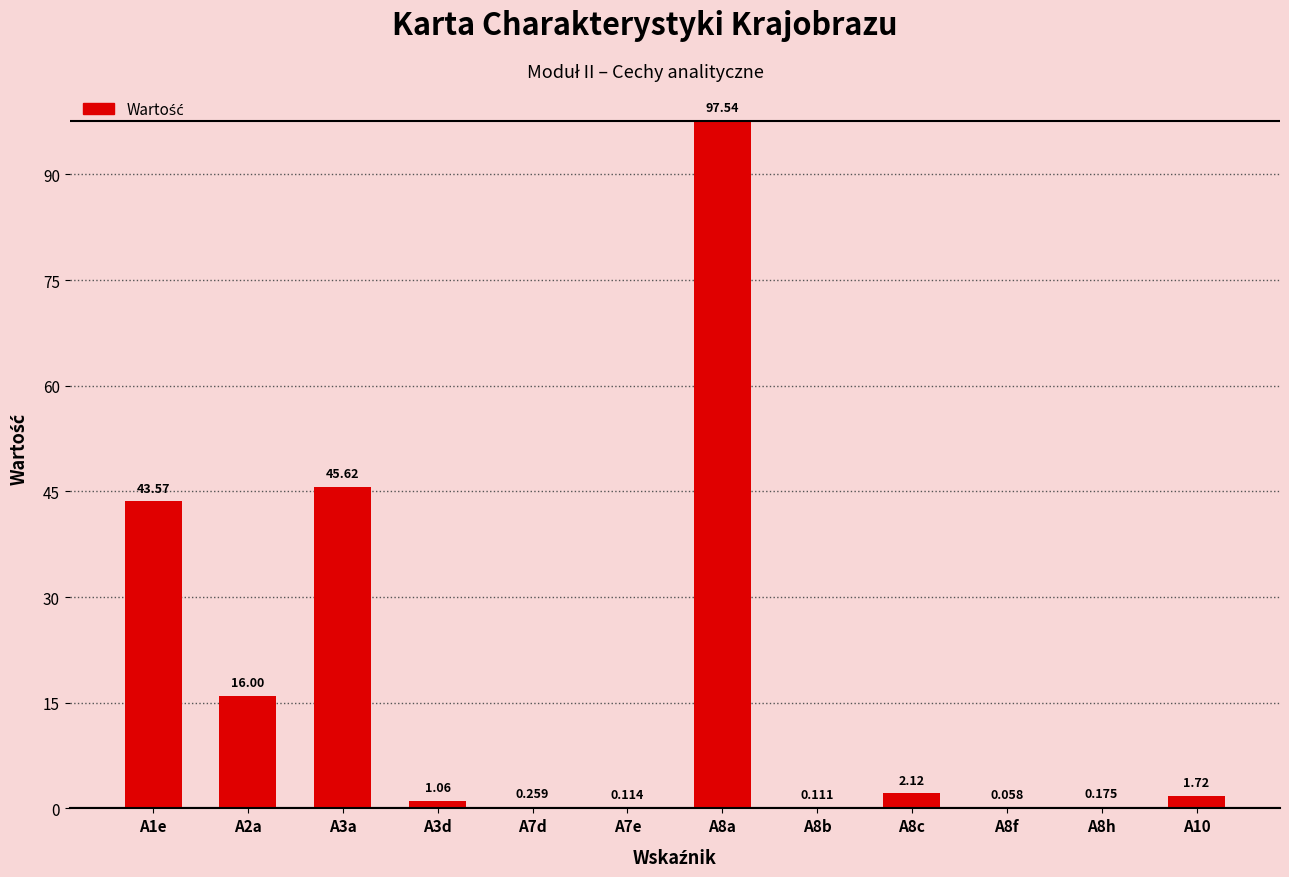

What is the approximate value at A7e?

0.1